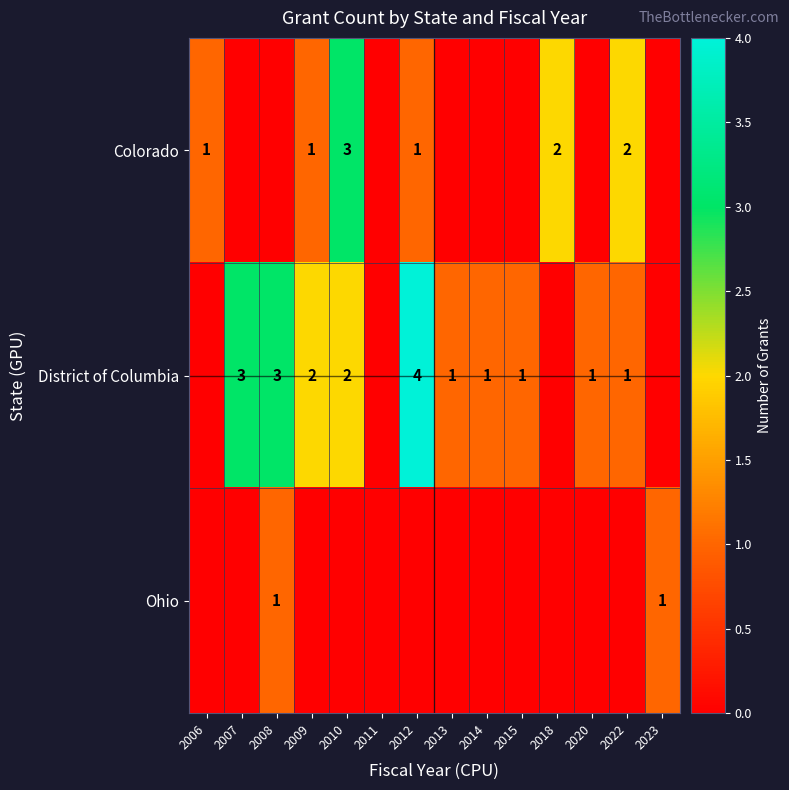

True or false: District of Columbia has a value of 3 at 2009.

False